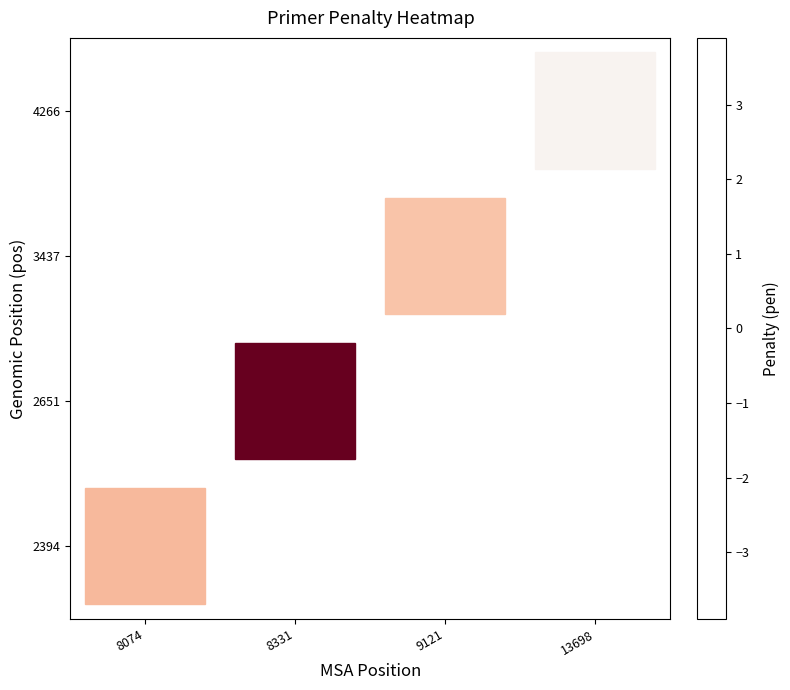

At which label is 2394 closest to 1?

8074